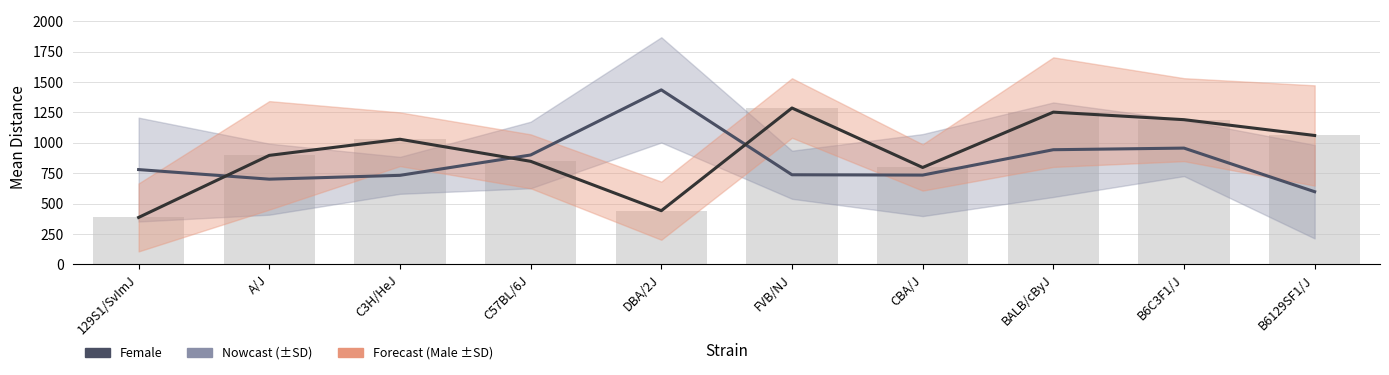

Are the bars grouped side by side (vs. stacked)?

Yes